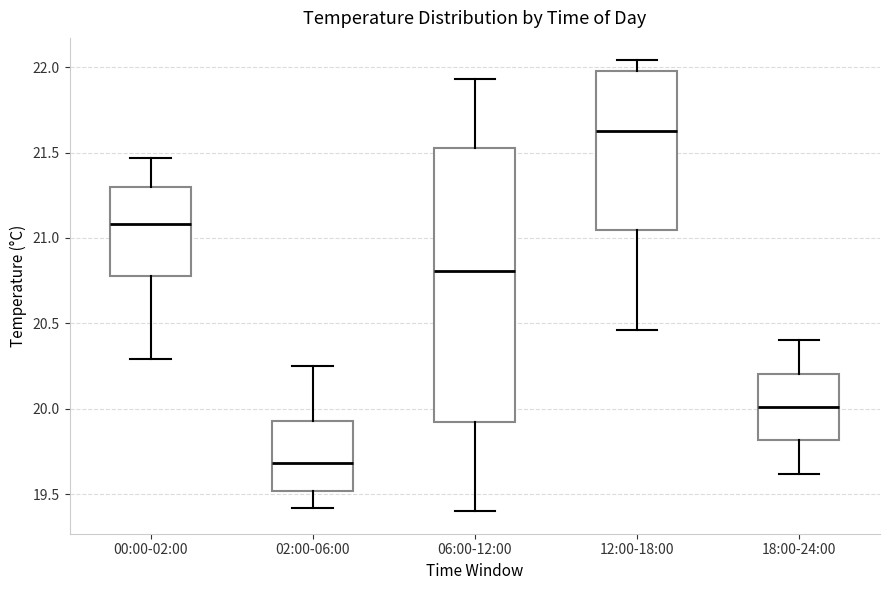

Reading left to right, read every box against the y-axis: the position of its median line, the range the box covers, and the ends of its whiskers. The values are not printed on the chart, so give them approximately, as read against the axis.

00:00-02:00: median 21.10, box 20.80 to 21.30, whiskers 20.30 to 21.45
02:00-06:00: median 19.70, box 19.50 to 19.95, whiskers 19.40 to 20.25
06:00-12:00: median 20.80, box 19.90 to 21.55, whiskers 19.40 to 21.95
12:00-18:00: median 21.65, box 21.05 to 22.00, whiskers 20.45 to 22.05
18:00-24:00: median 20.00, box 19.80 to 20.20, whiskers 19.60 to 20.40